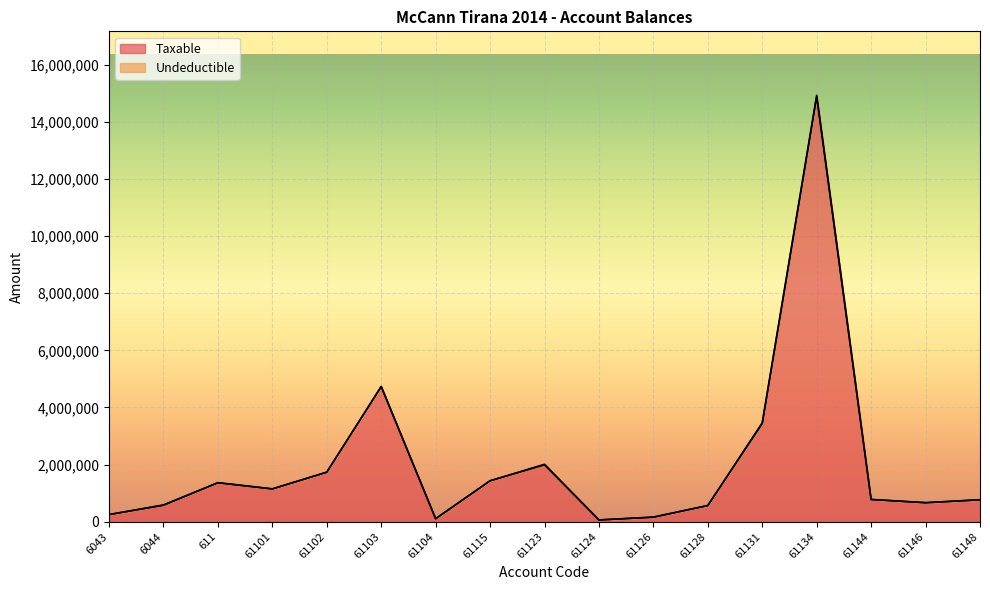

How many data points are less than 779642?

8